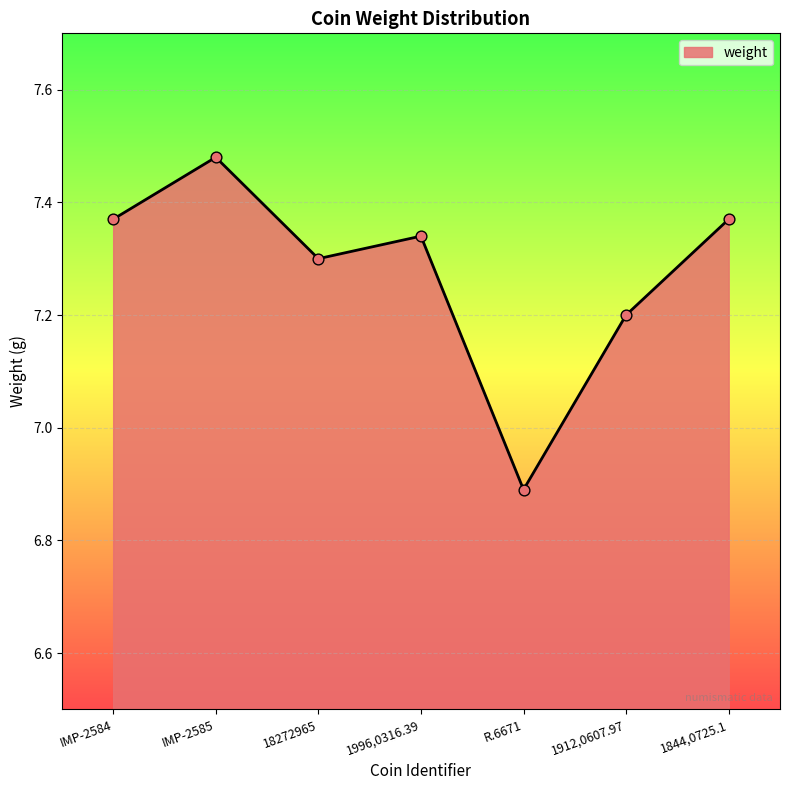

What is the change in value from 18272965 to R.6671?

-0.4